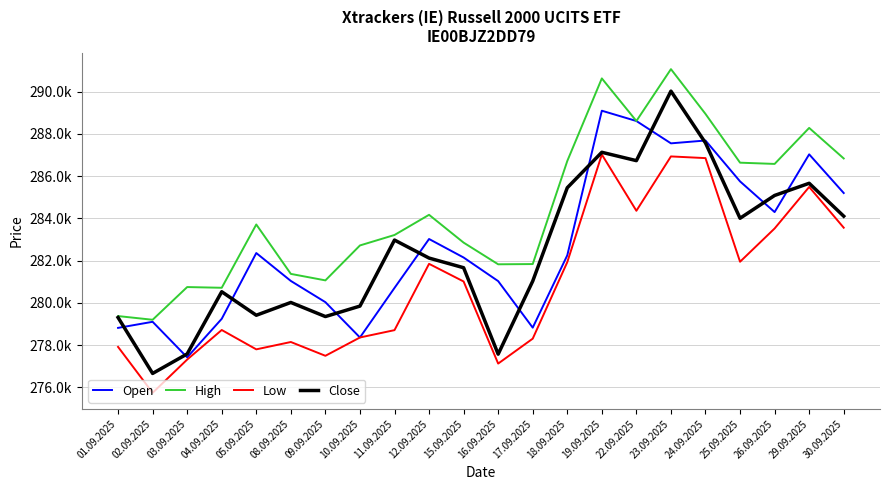

Rank the series by their maximum value, from highest to lowest.

High, Close, Open, Low